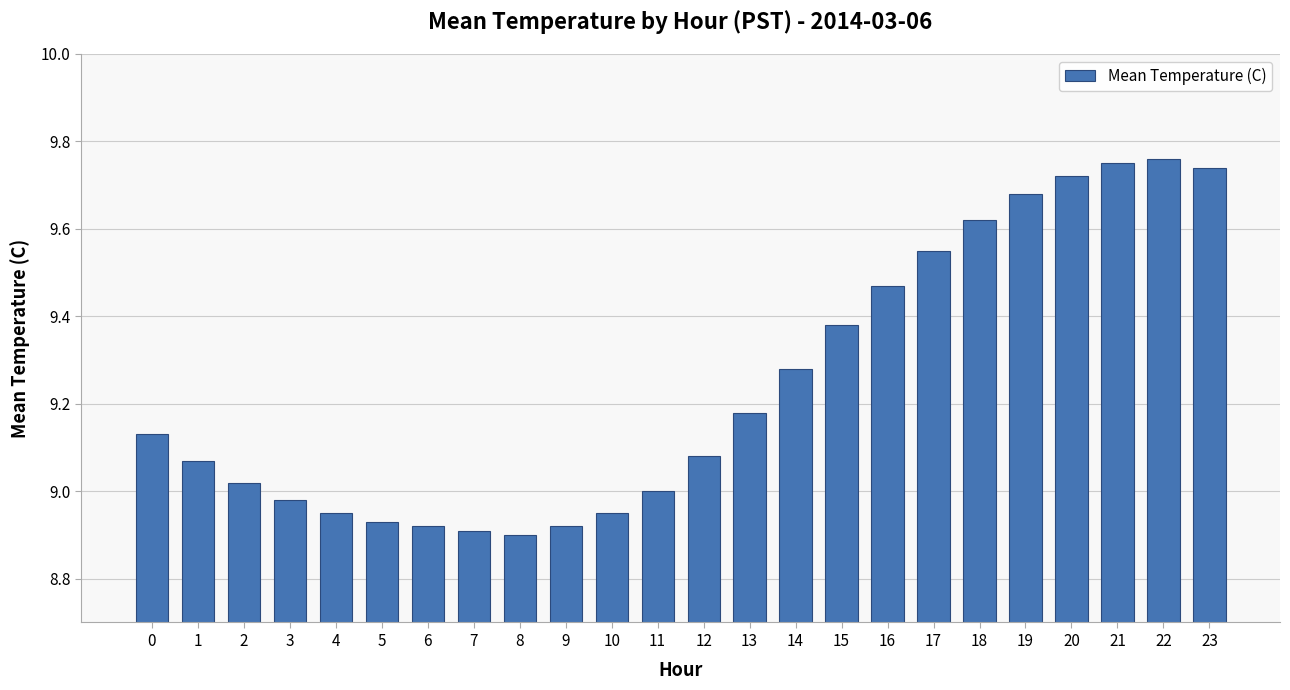

What is the difference between the maximum and minimum values?

0.9